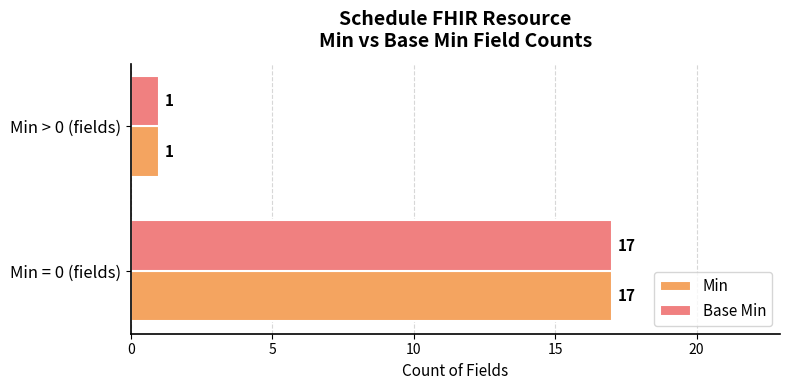

What is the total value across all series at Min = 0 (fields)?

34